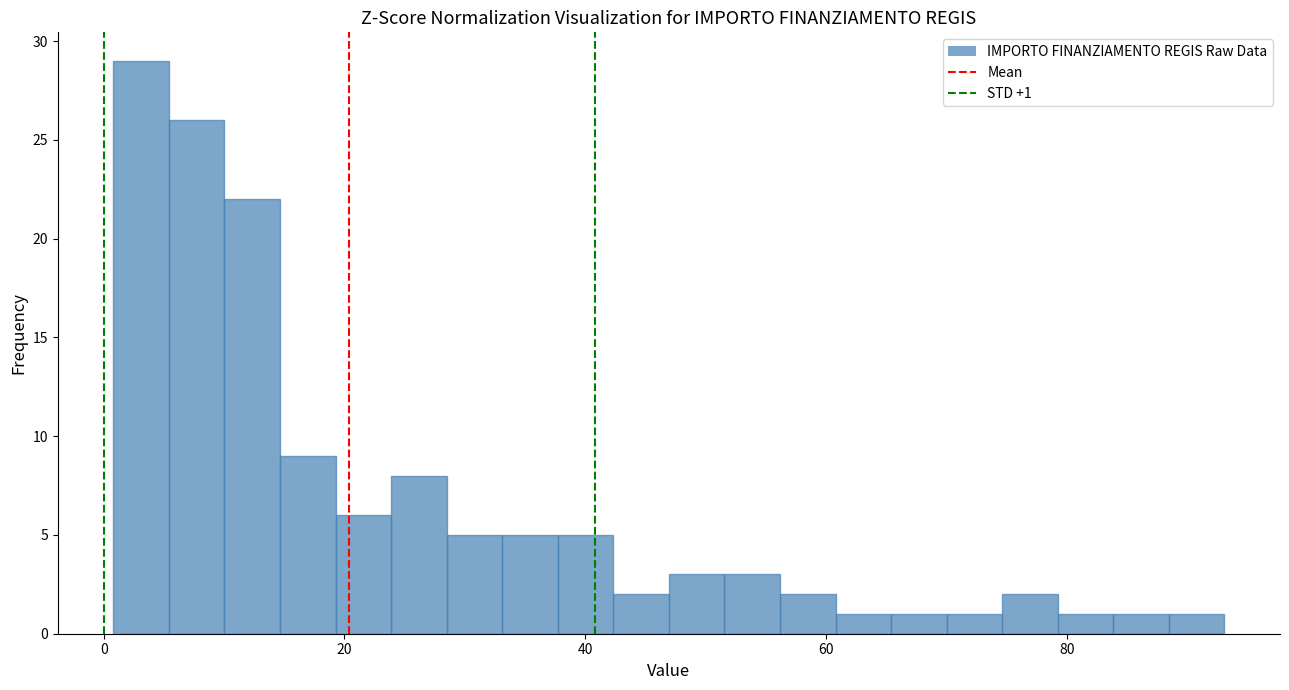

Read against the x-axis, roughly where is the centre of the tallest bar?

4